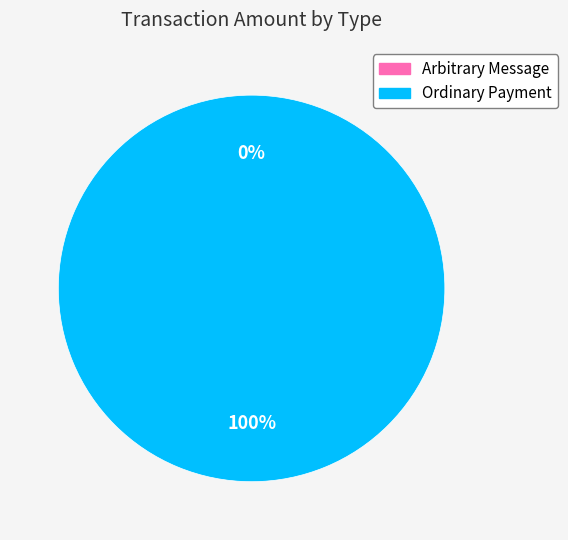

To the nearest percent, what percentage of the pie is Ordinary Payment?

100%